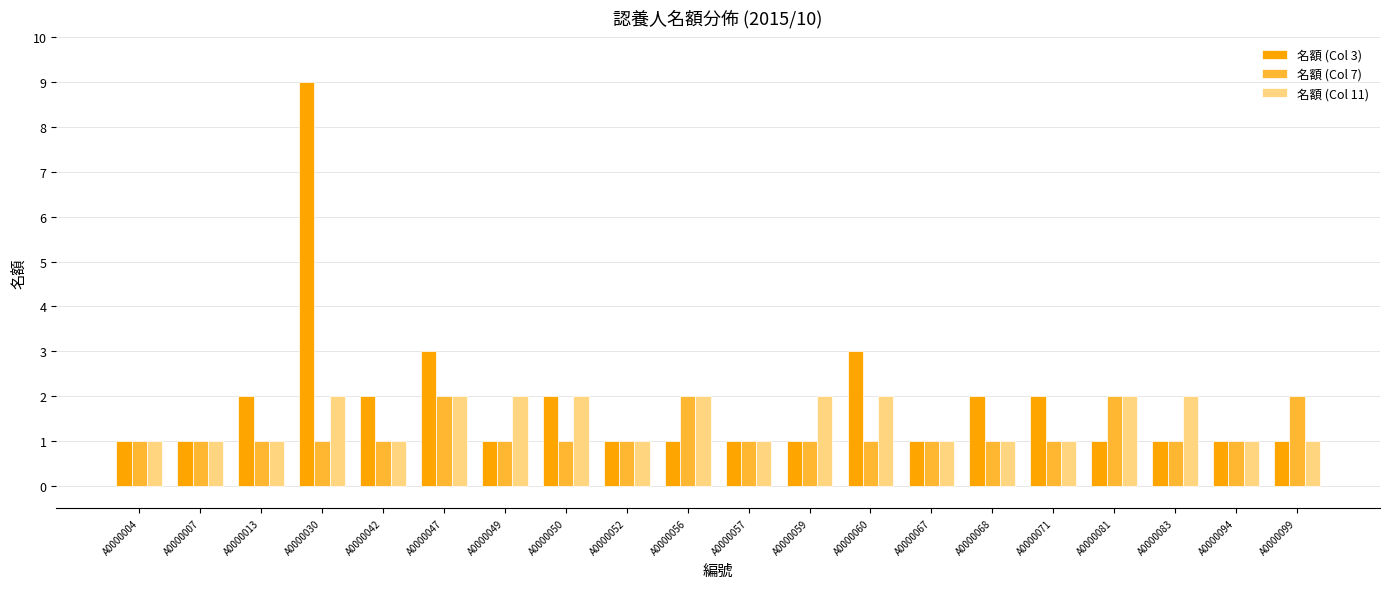

Count the 名額 (Col 11) values in the range 1 to 2.

20